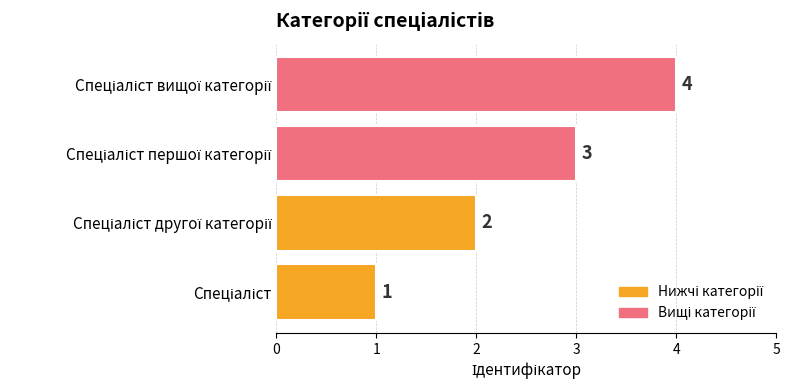

What is the difference between the maximum and minimum values?

3